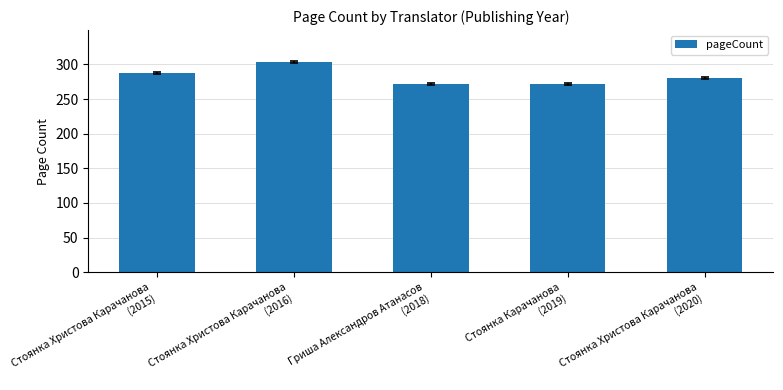

What is the sum of the values at Стоянка Христова Карачанова
(2016) and Стоянка Карачанова
(2019)?

576